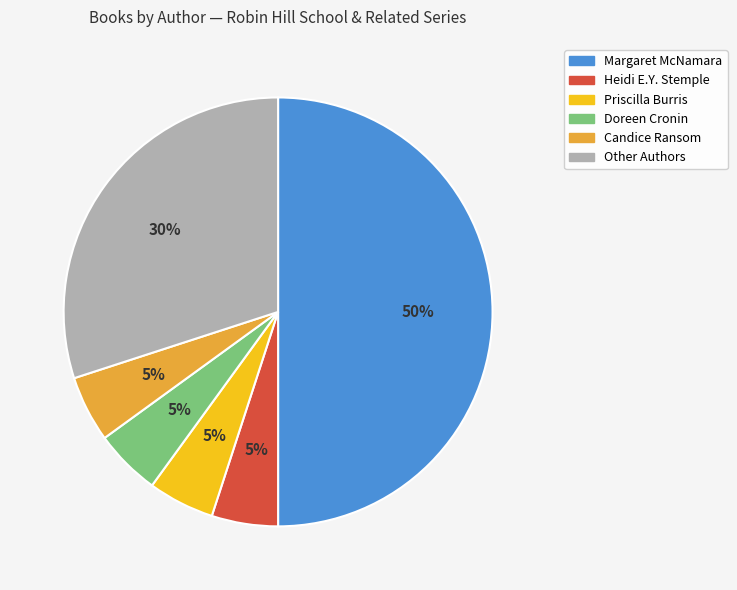

To the nearest percent, what is the average slice percentage?

17%